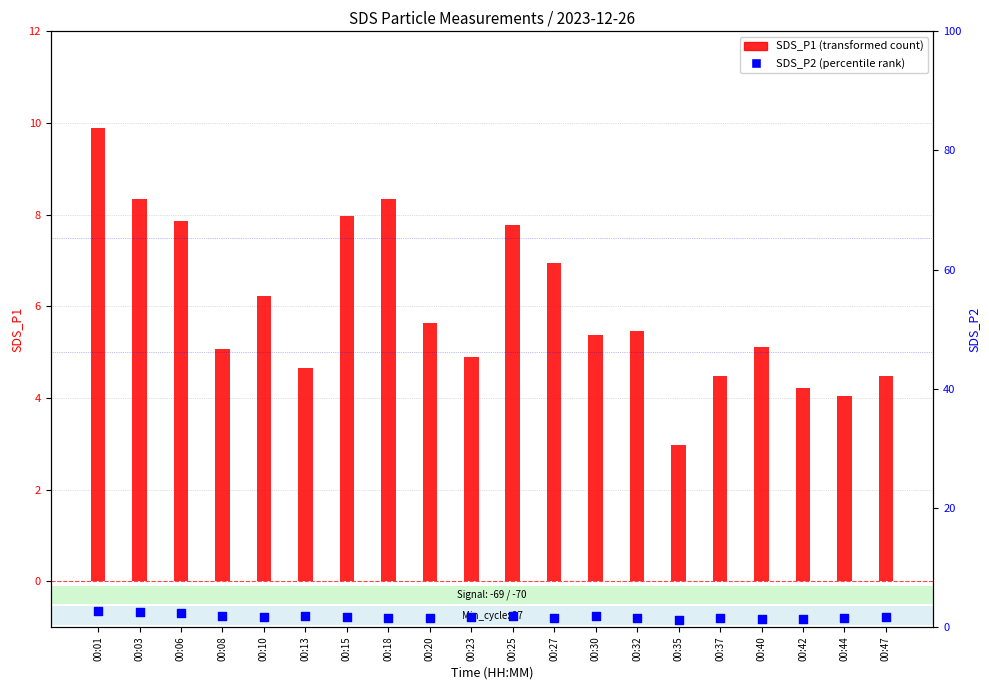

Which series has the largest total across all categories?

SDS_P1